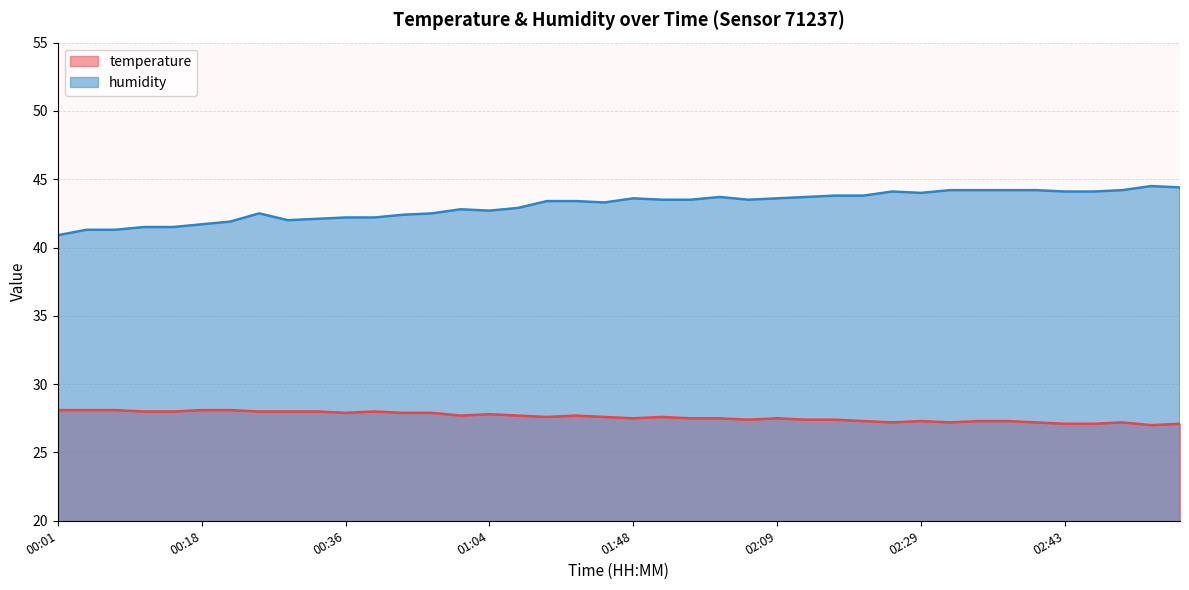

Reading left to right, what are all the values shown in this chart?

temperature: 28.1	28.1	28.1	28.0	28.0	28.1	28.1	28.0	28.0	28.0	27.9	28.0	27.9	27.9	27.7	27.8	27.7	27.6	27.7	27.6	27.5	27.6	27.5	27.5	27.4	27.5	27.4	27.4	27.3	27.2	27.3	27.2	27.3	27.3	27.2	27.1	27.1	27.2	27.0	27.1
humidity: 40.9	41.3	41.3	41.5	41.5	41.7	41.9	42.5	42.0	42.1	42.2	42.2	42.4	42.5	42.8	42.7	42.9	43.4	43.4	43.3	43.6	43.5	43.5	43.7	43.5	43.6	43.7	43.8	43.8	44.1	44.0	44.2	44.2	44.2	44.2	44.1	44.1	44.2	44.5	44.4